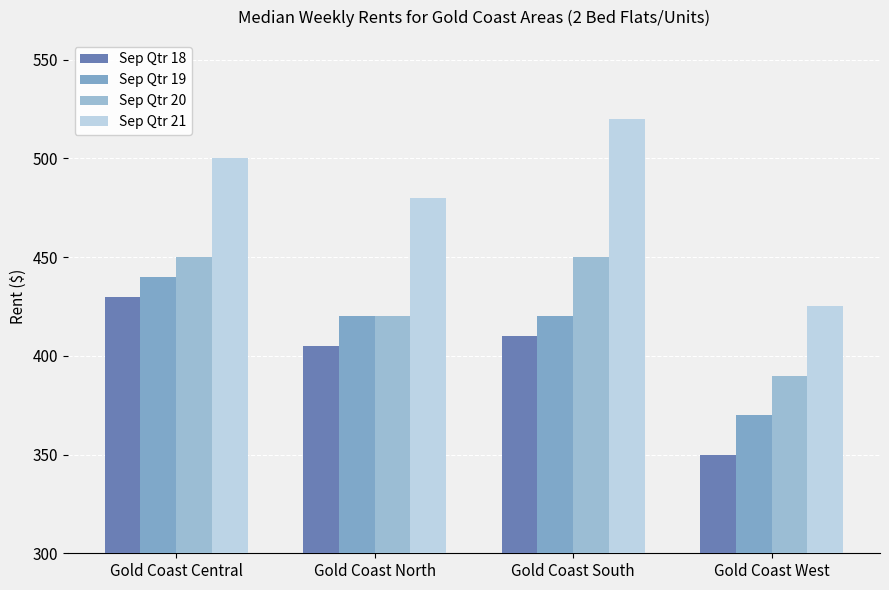

How many bars are there in total?

16